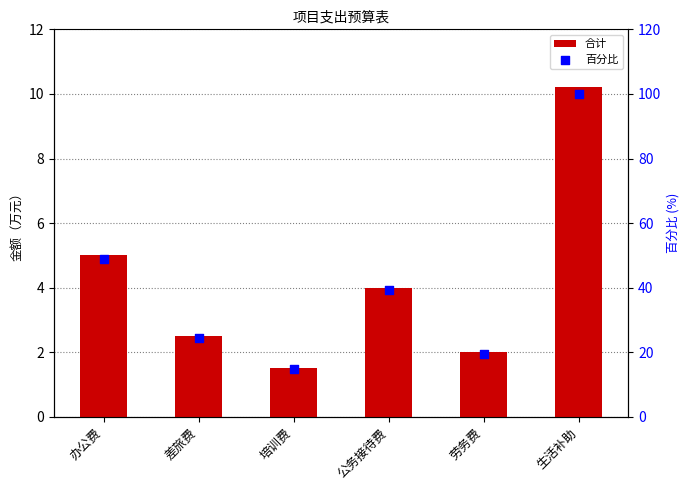

Which series has the largest Y range (max minus min)?

百分比